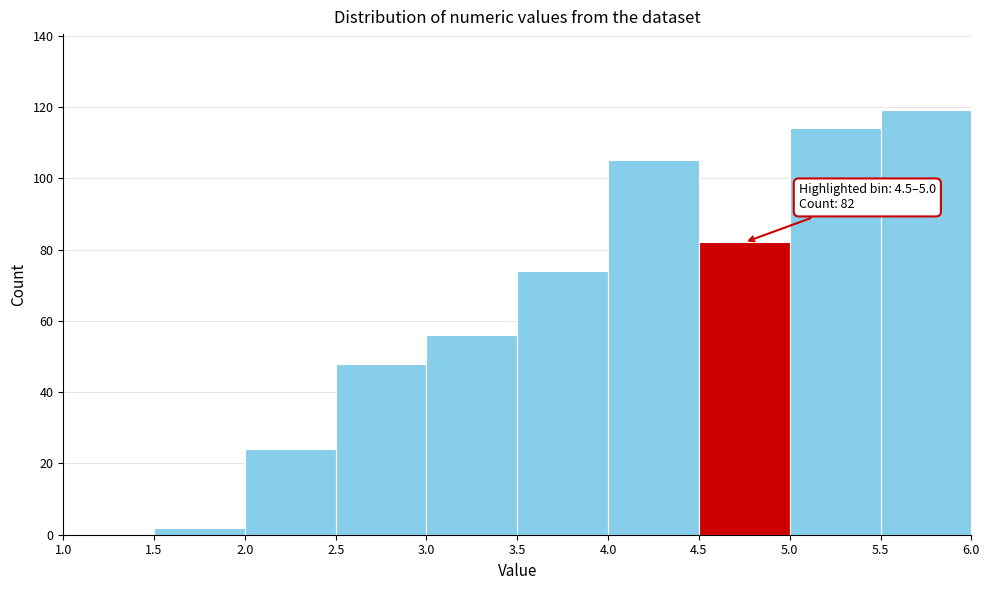

Over which range of the x-axis is the bar tallest?

5.5 to 6.0